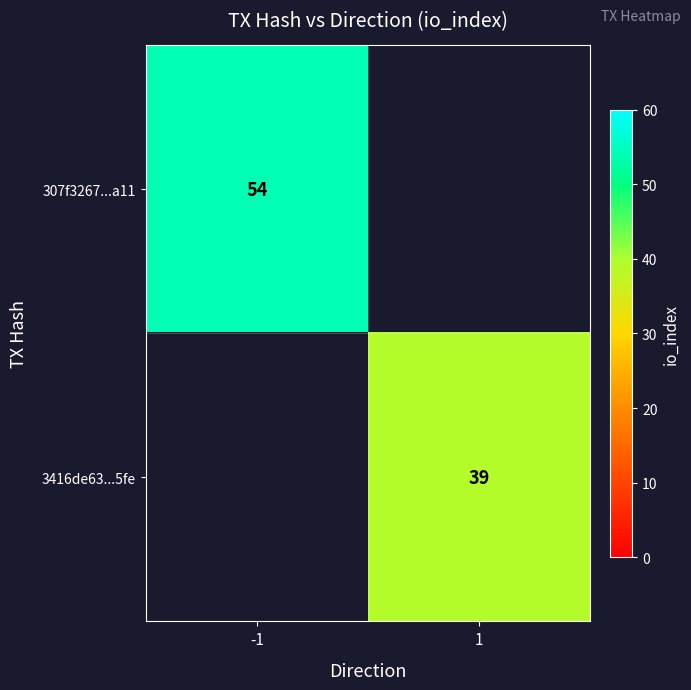

Is it true that 3416de63...5fe equals 39 at 1?

True